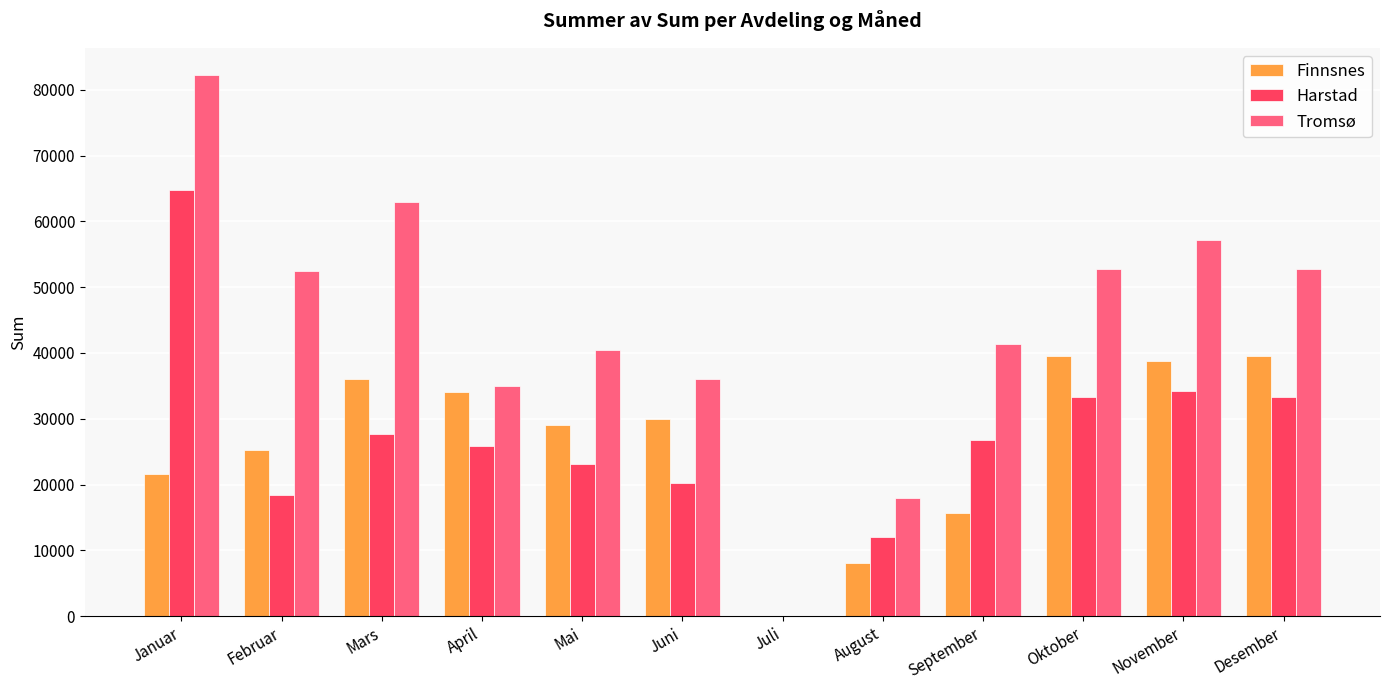

At which category is the sum across all series the highest?

Januar